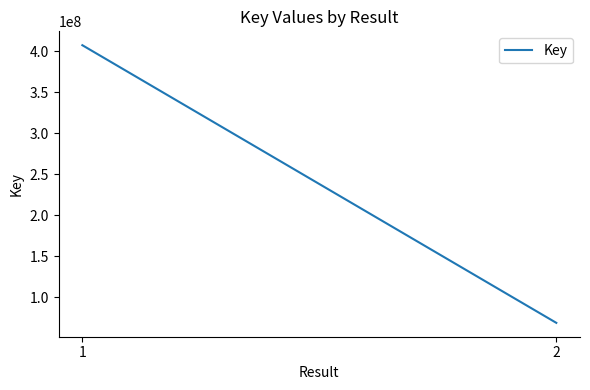

How many lines are shown in the chart?

1